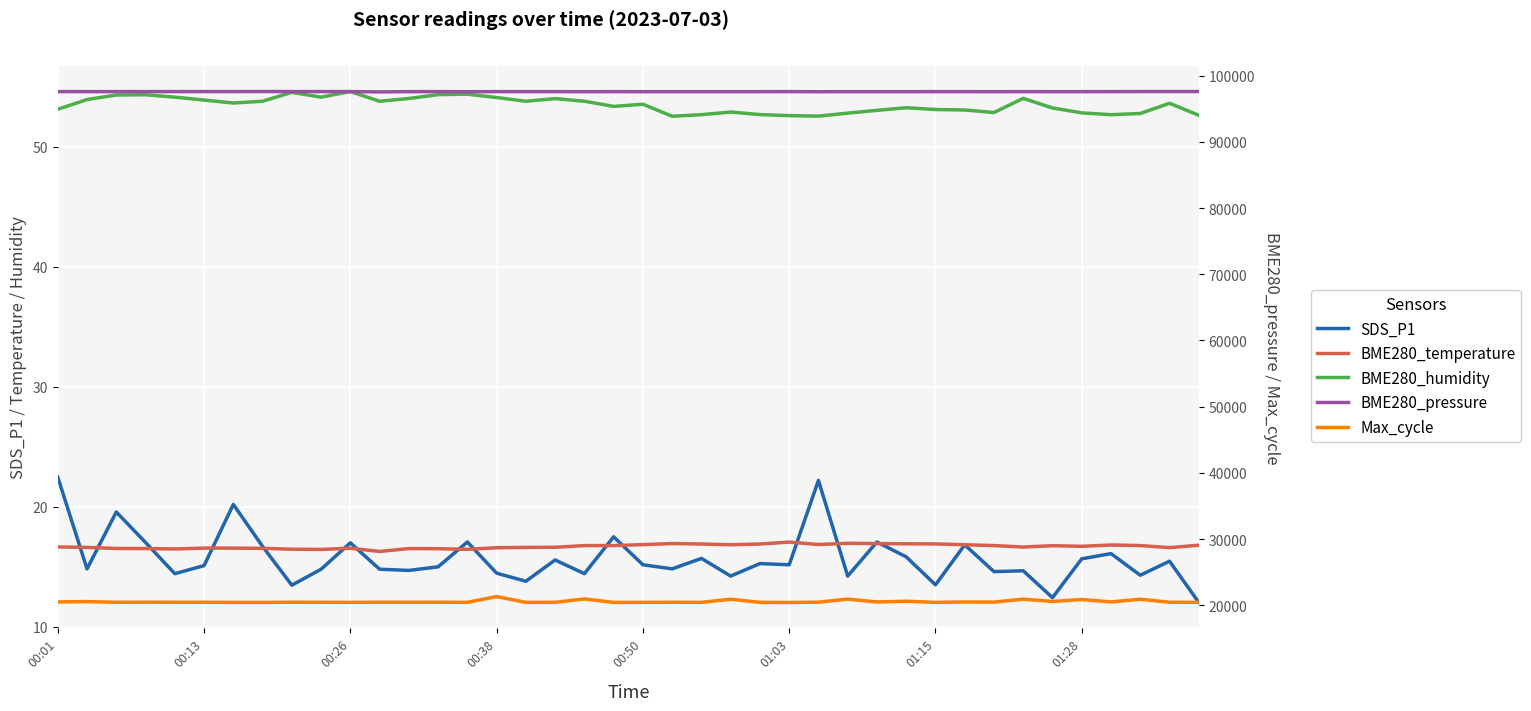

Between 29 and 13, which is larger?

29